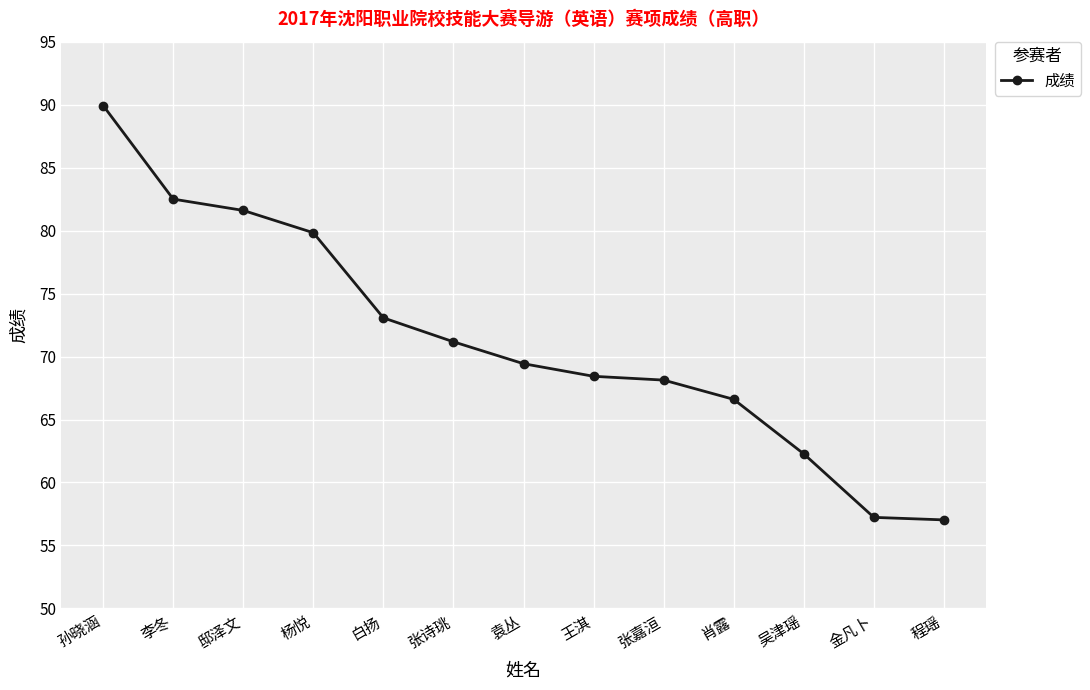

Reading left to right, what are all the values shown in this chart?

孙晓涵=89.9	李冬=82.5	邸泽文=81.6	杨悦=79.8	白扬=73.1	张诗珧=71.2	袁丛=69.4	王淇=68.4	张嘉洹=68.1	肖露=66.6	吴津瑶=62.3	金凡卜=57.2	程瑶=57.0